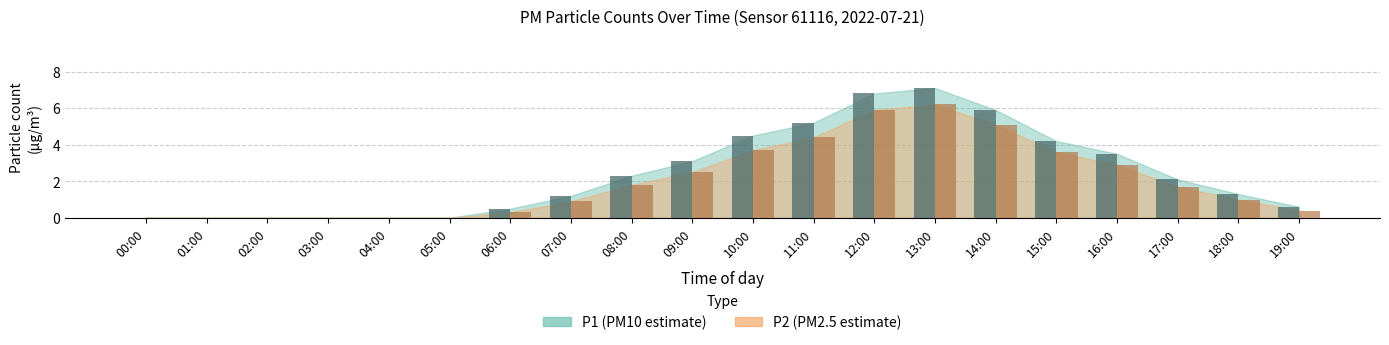

What is the greatest value displayed?

7.1